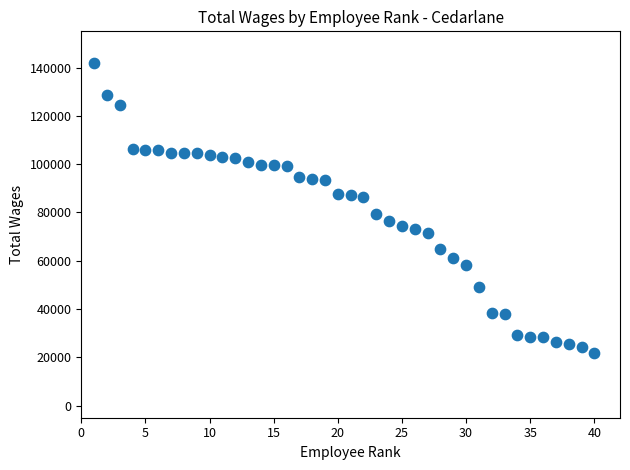

What is the range of X values (max minus min)?

39